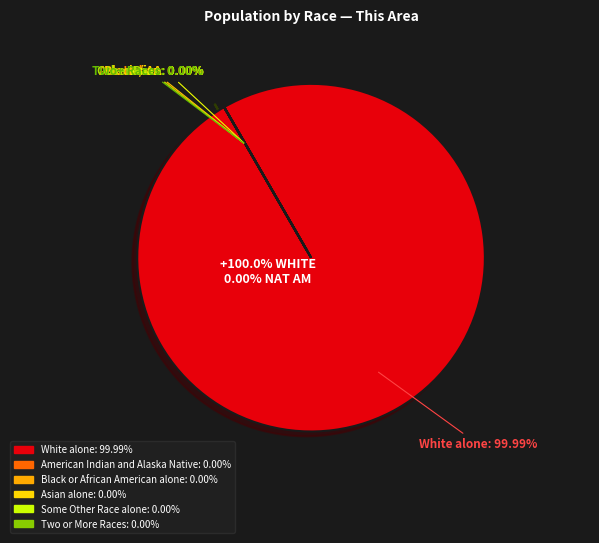

Count the number of slices in the pie.

6